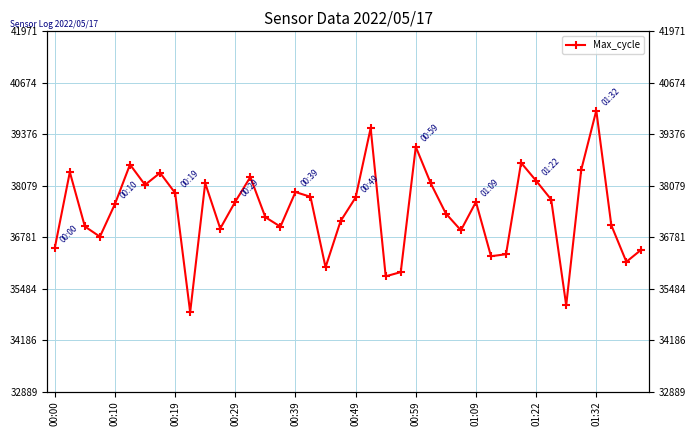

How many values are below 37668?

20